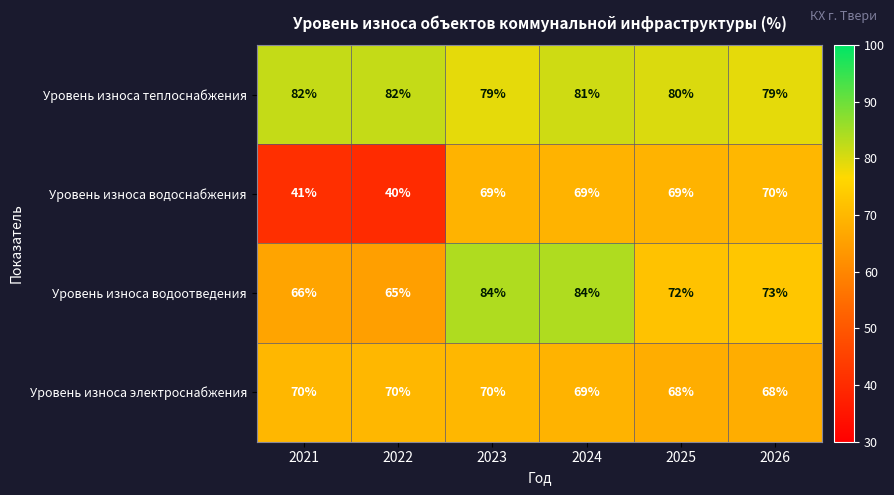

What is the difference between the second highest and second lowest values in the Уровень износа водоснабжения series?

28